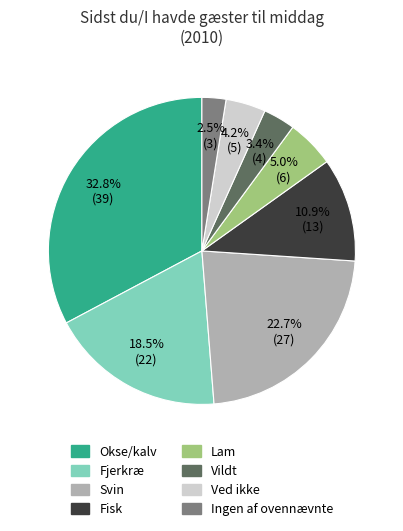

What percentage do Vildt and Ved ikke together represent?

7.6%